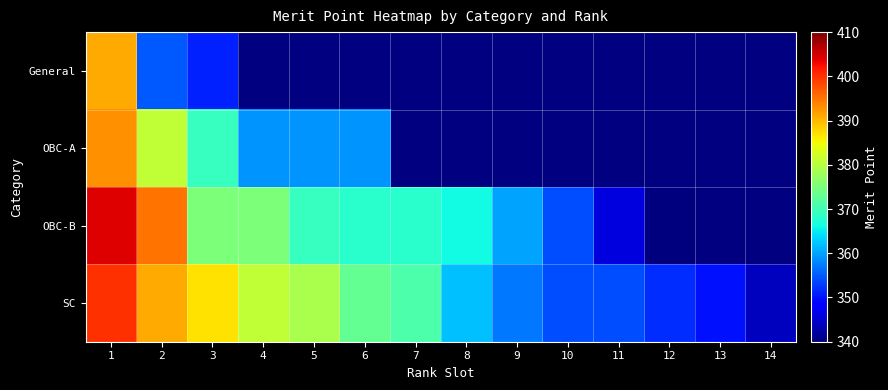

Which series changed the most between 4 and 13?

SC